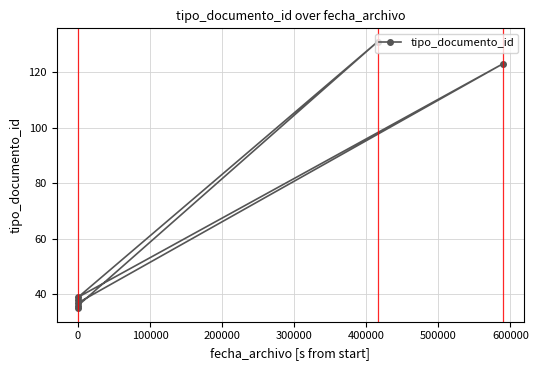

Read the value at 400000, to the nearest 5.

125